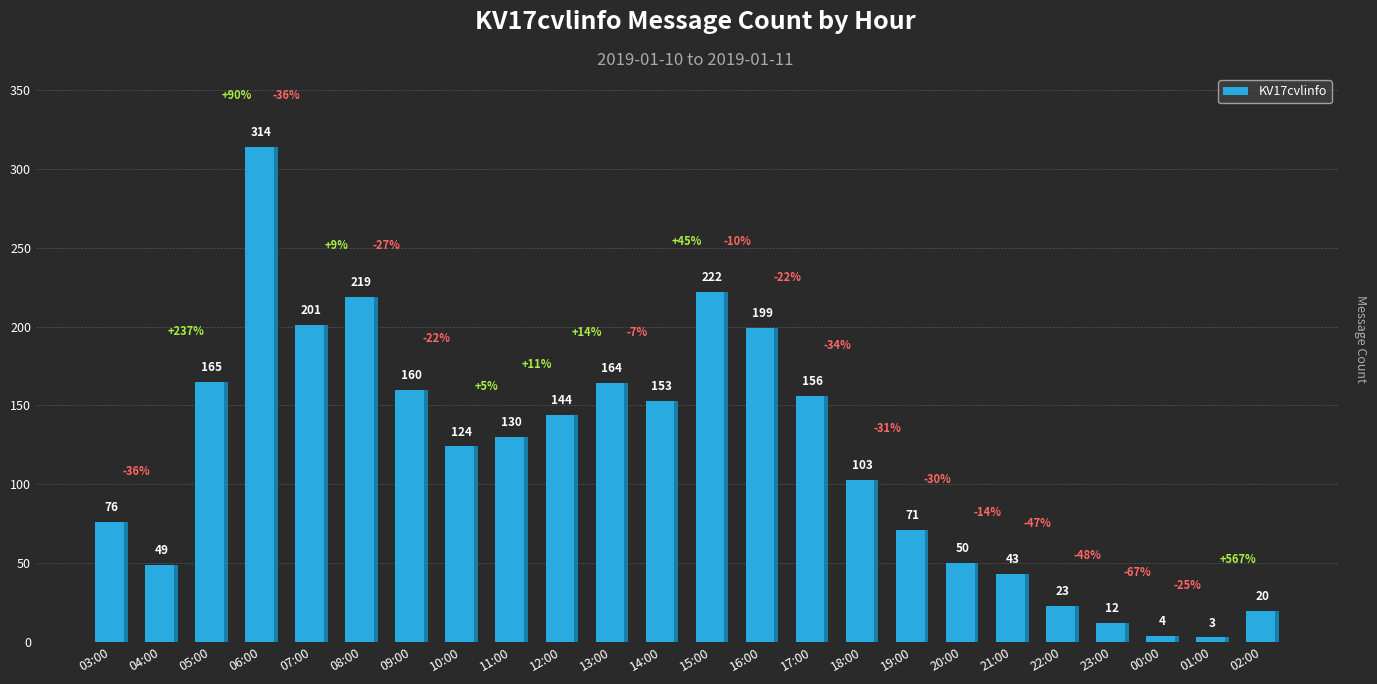

Reading left to right, transcribe all the data shown in this chart.

03:00=76	04:00=49	05:00=165	06:00=314	07:00=201	08:00=219	09:00=160	10:00=124	11:00=130	12:00=144	13:00=164	14:00=153	15:00=222	16:00=199	17:00=156	18:00=103	19:00=71	20:00=50	21:00=43	22:00=23	23:00=12	00:00=4	01:00=3	02:00=20